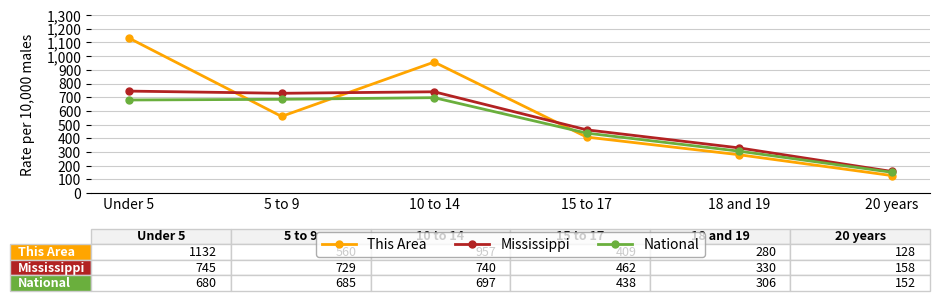

Is this an area chart (filled region under the line)?

No